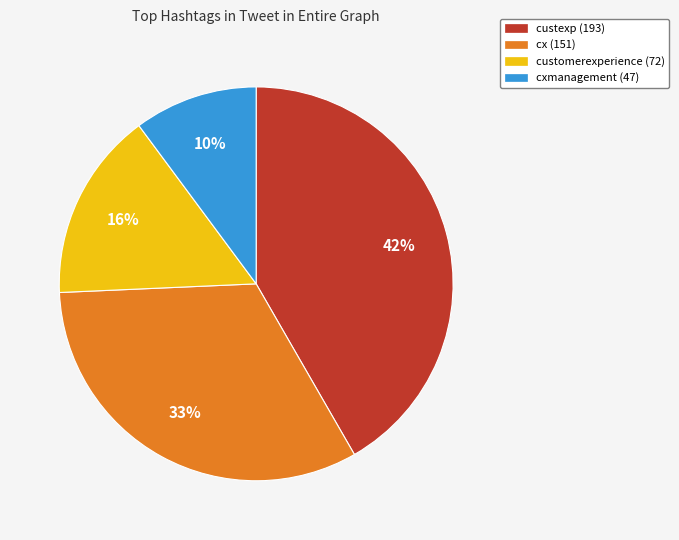

To the nearest percent, what is the difference between the cxmanagement (47) and custexp (193) slice percentages?

32%